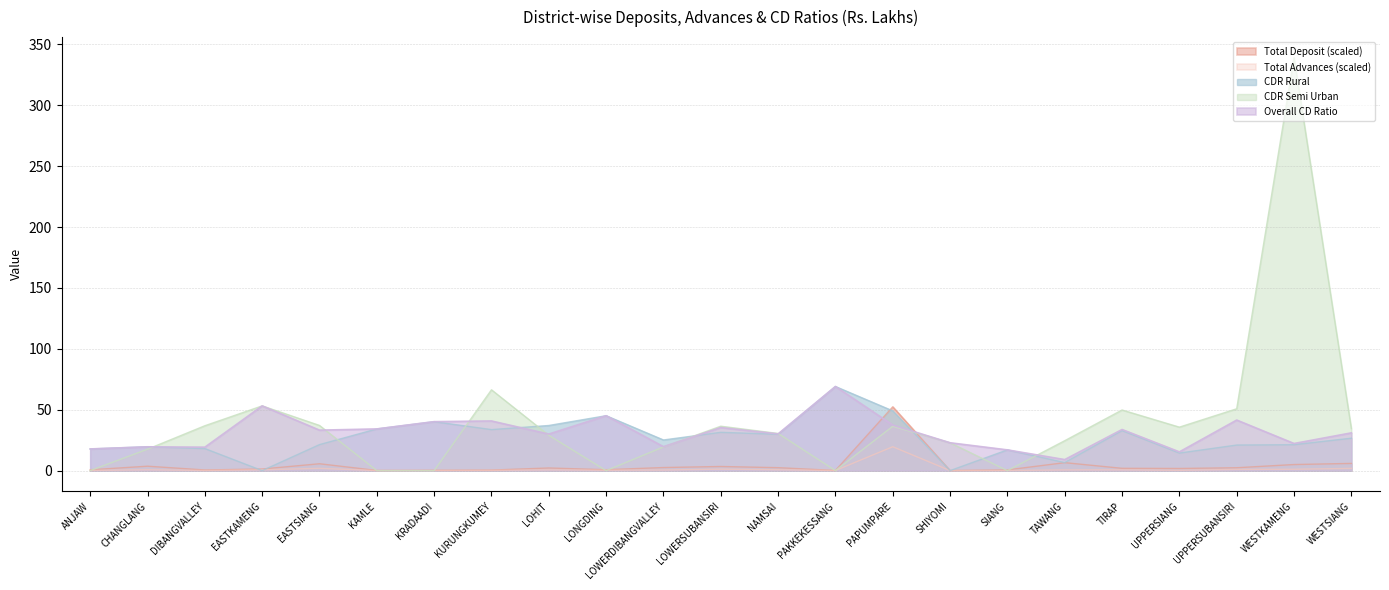

What is the sum of the CDR Semi Urban values at KRADAADI and NAMSAI?

30.5